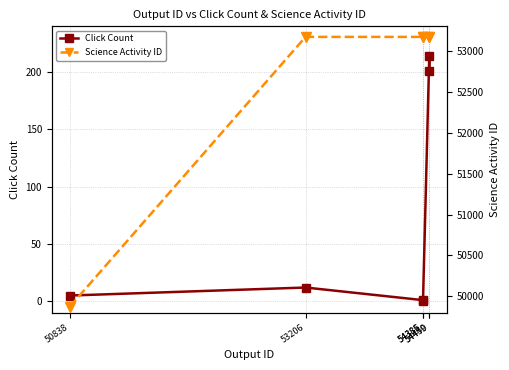

List the labels in order of Science Activity ID value, largest first.

53206, 54385, 54386, 54449, 54450, 50838